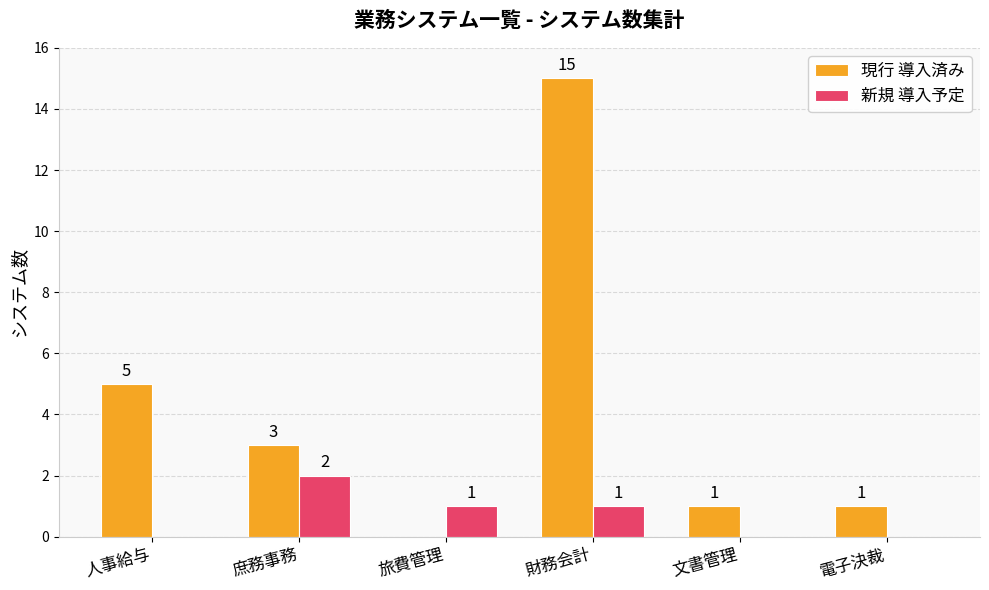

Which series changed the most between 人事給与 and 電子決裁?

現行 導入済み